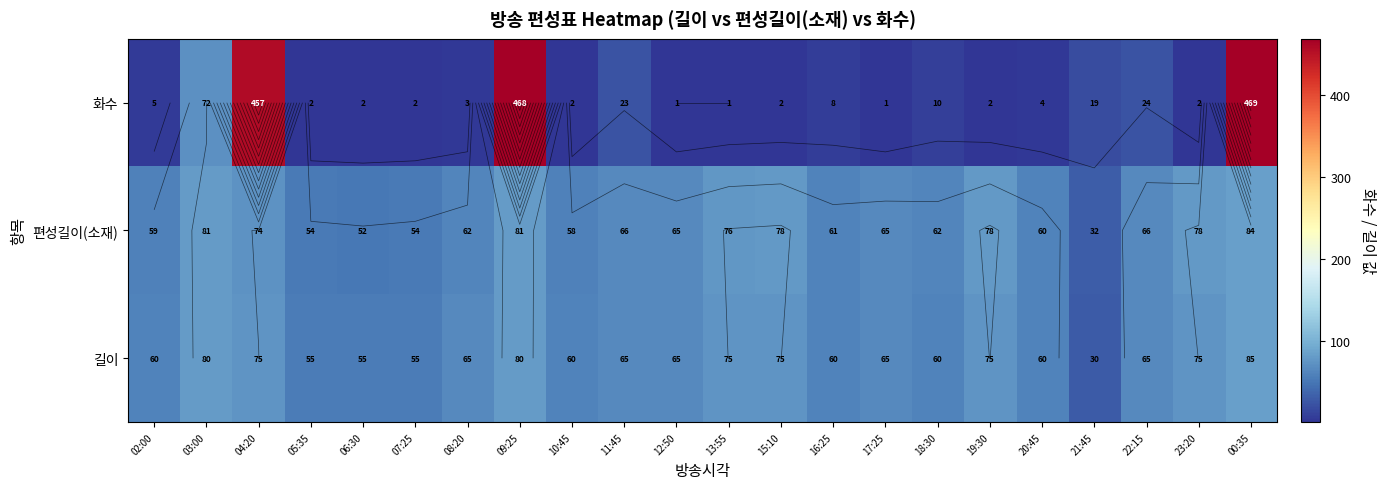

True or false: 편성길이(소재) has a value of 54 at 05:35.

True